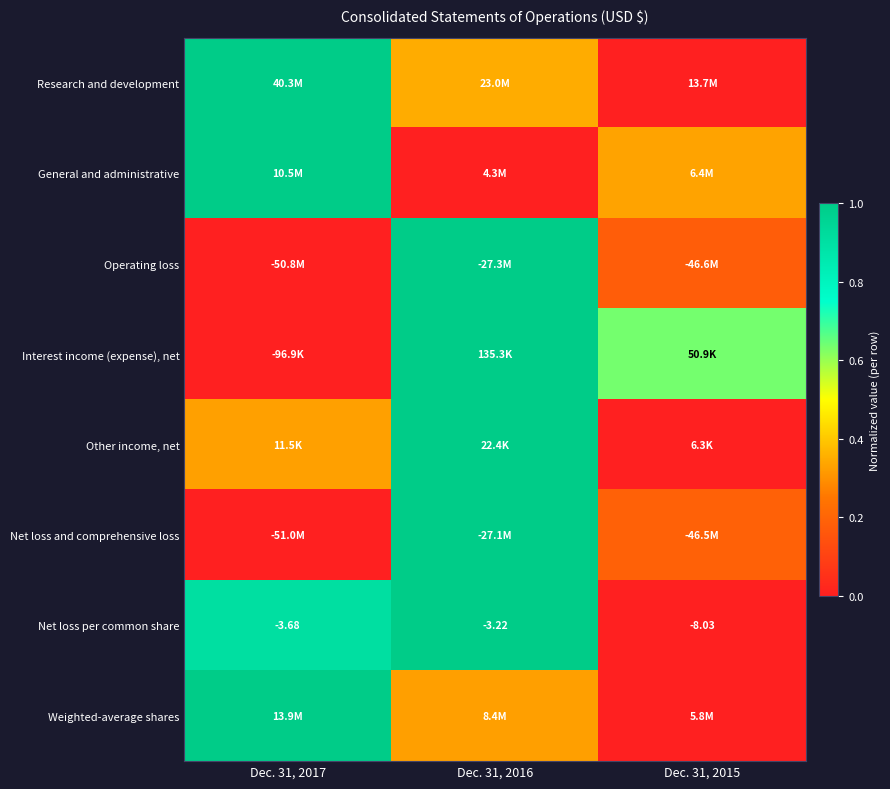

The value of Interest income (expense), net at Dec. 31, 2017 is 0.0. True or false?

True